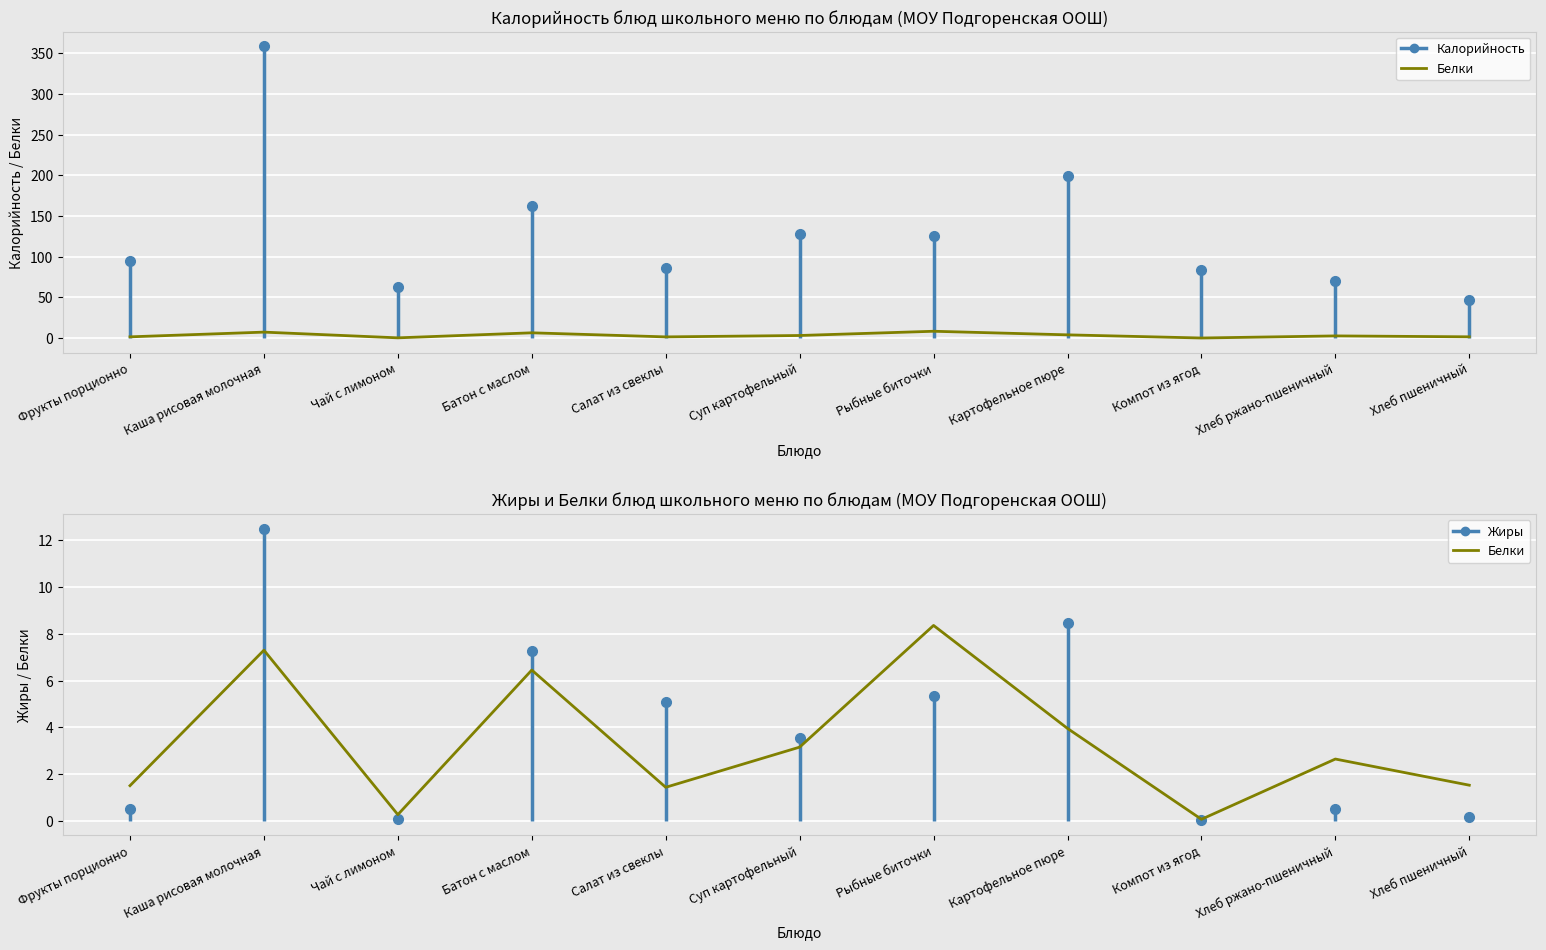

What position from the left is Батон с маслом?

4